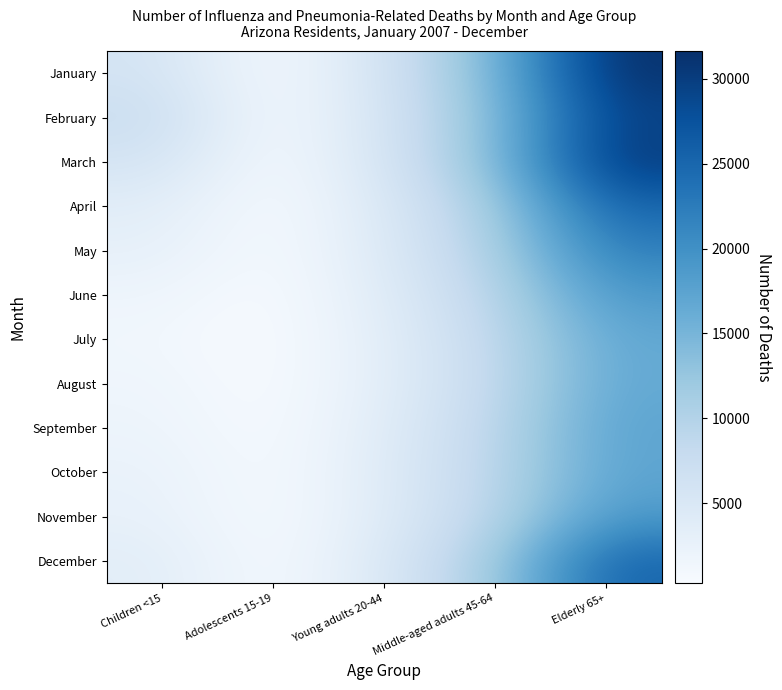

Rank the series by their maximum value, from highest to lowest.

January, March, February, December, April, May, June, November, September, October, July, August